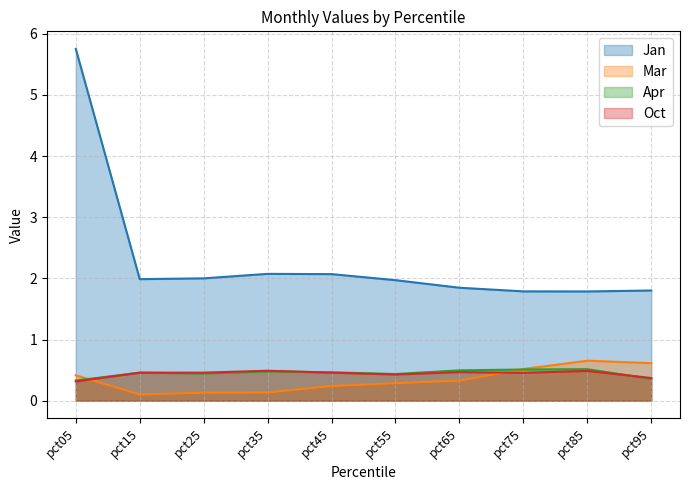

What is the difference between the second highest and second lowest values in the Jan series?

0.3